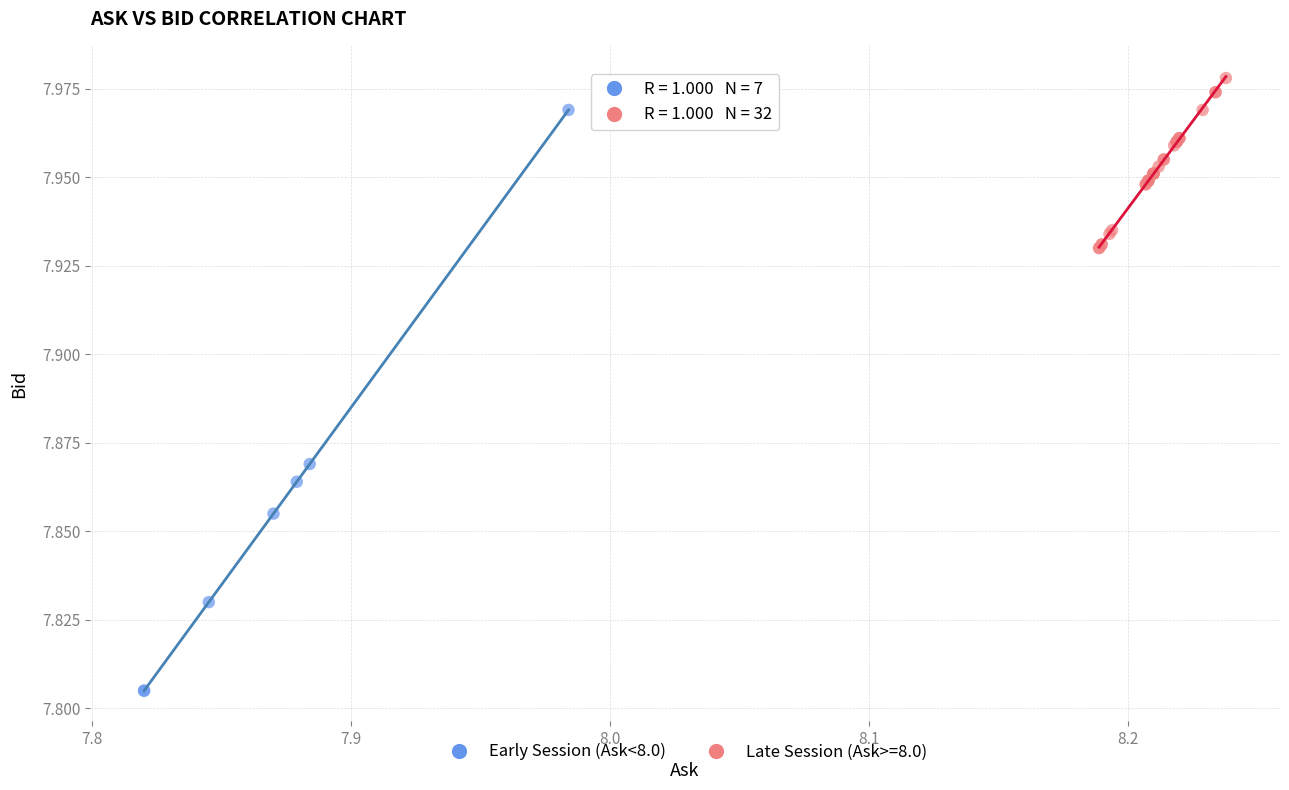

Which series contains the highest Y value?

Late Session (Ask>=8.0)